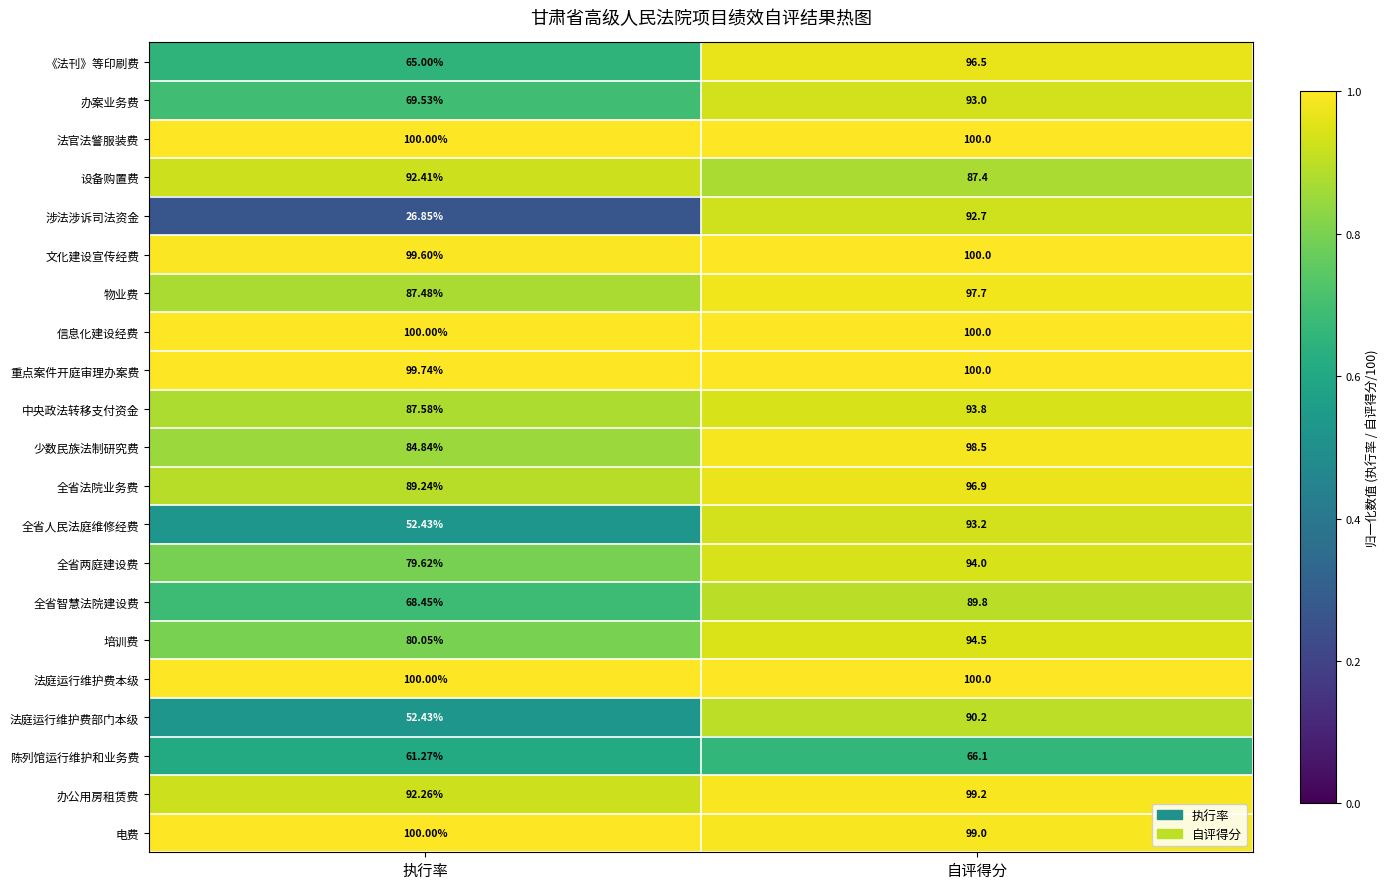

At which category is the sum across all series the highest?

自评得分